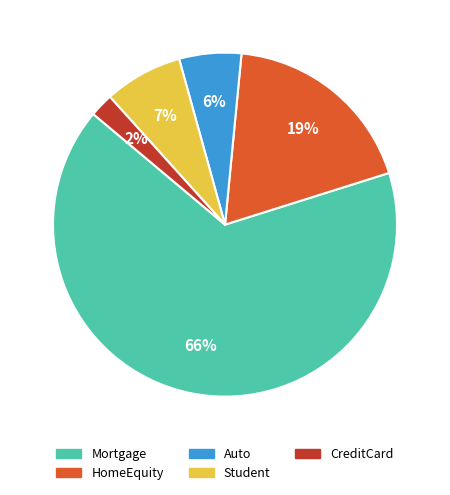

Is the sum of Mortgage and CreditCard greater than half?

Yes